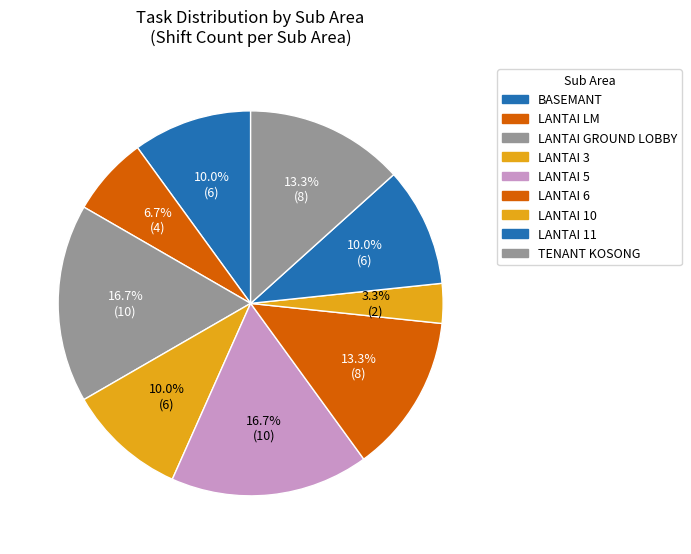

Count the number of slices in the pie.

9